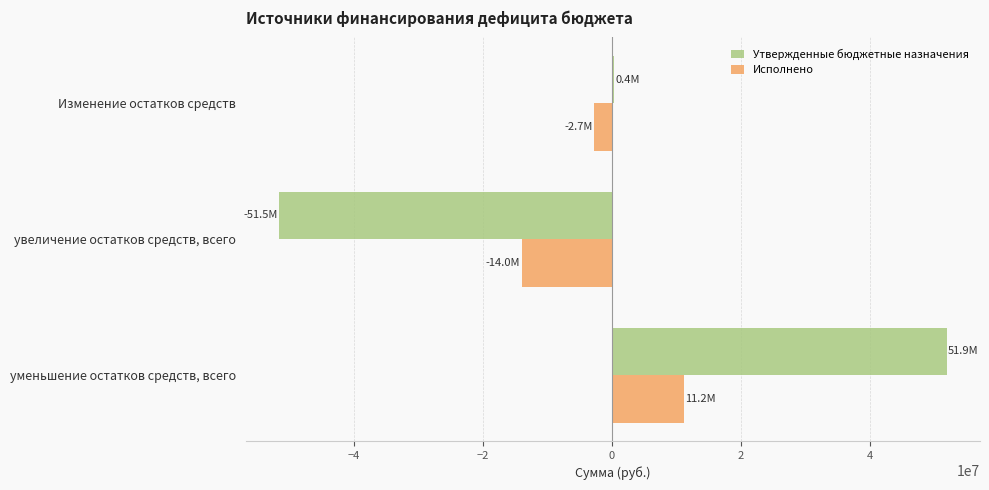

List the series in order of their peak value, lowest first.

Исполнено, Утвержденные бюджетные назначения